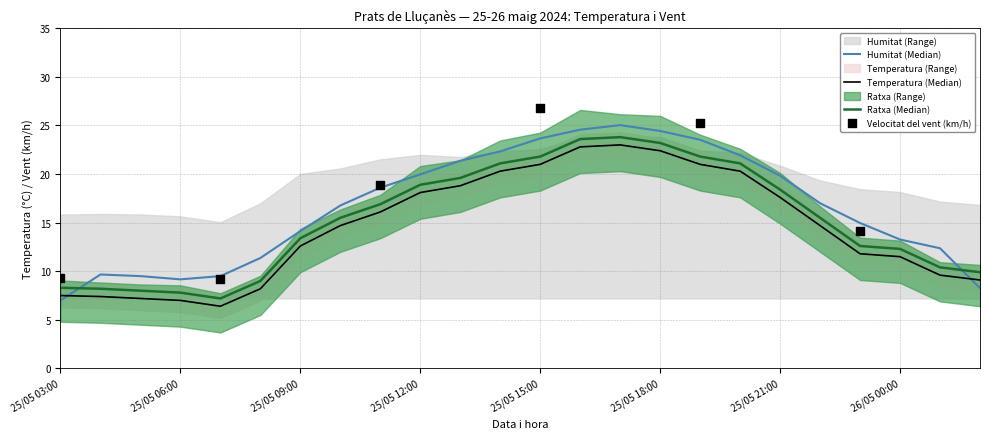

Is the value of Temperatura (°C) at 25/05 16:00 greater than the value of Humitat (%) at 25/05 10:00?

Yes